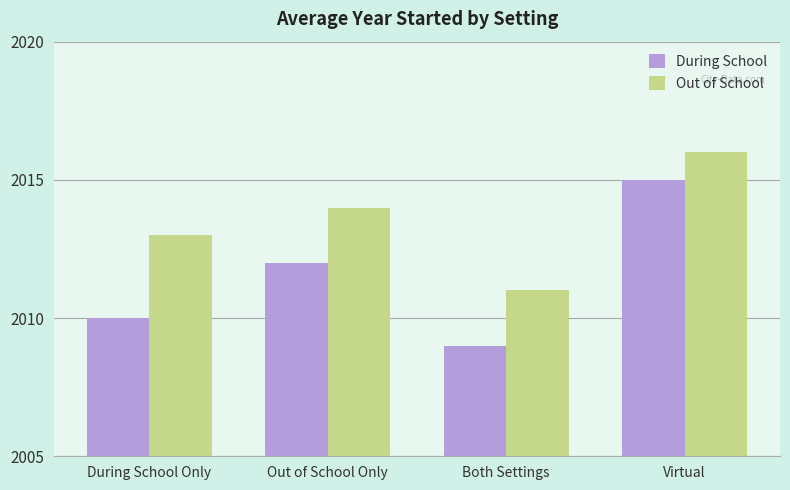

What is the label of the 2nd bar from the left?

Out of School Only